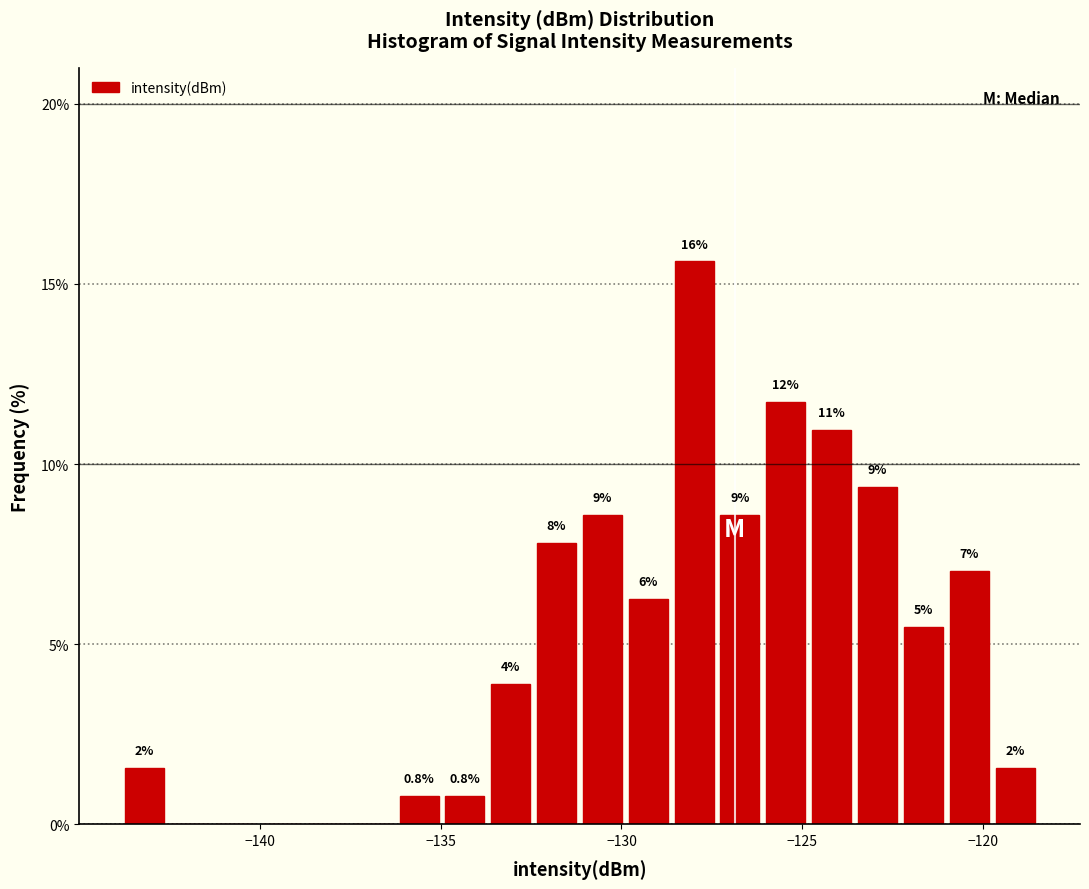

Read against the x-axis, roughly where is the centre of the tallest bar?

-128.0